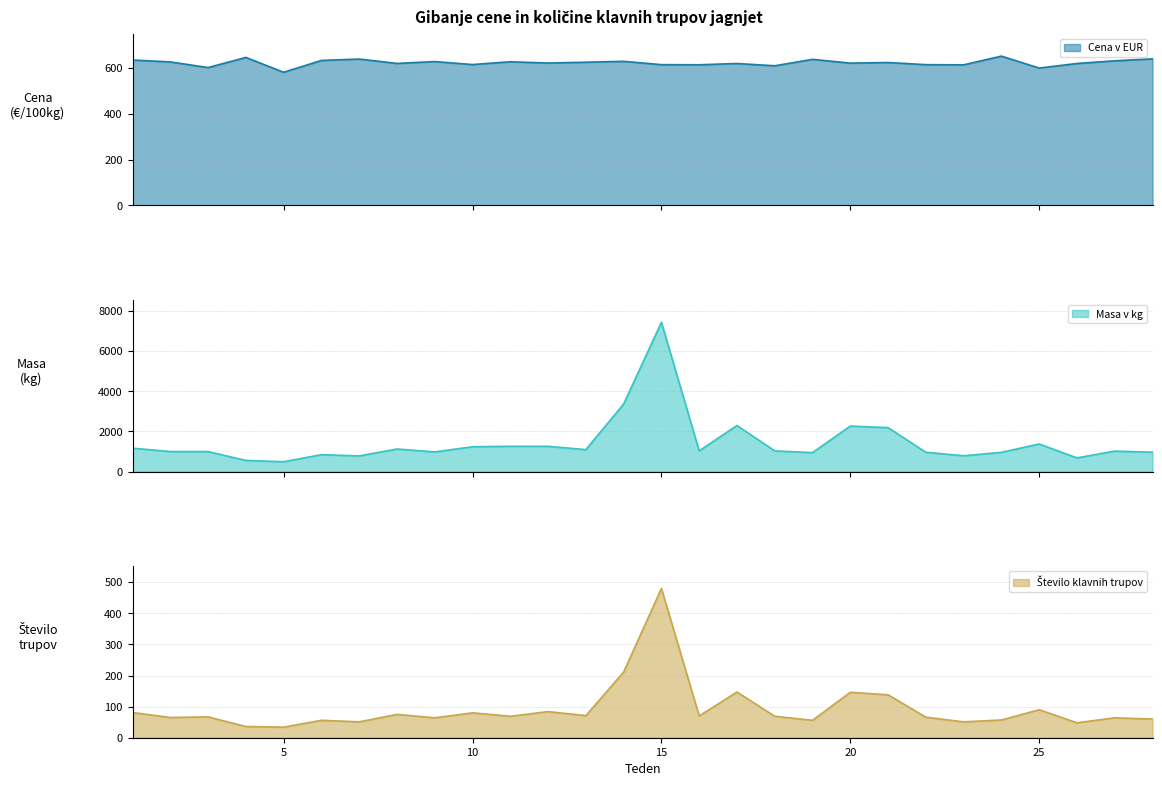

How many lines are shown in the chart?

3